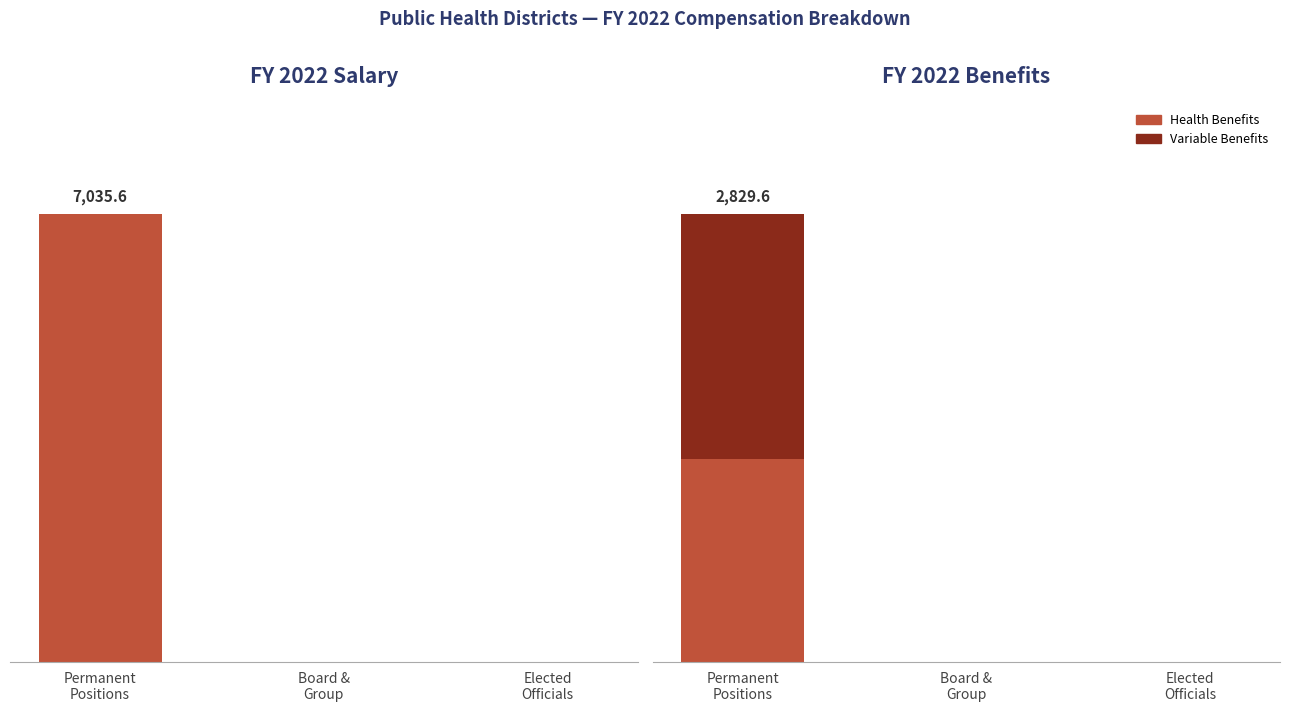

What is the difference between the maximum and second lowest values in the FY 2022 HEALTH BENEFITS series?

1281.5